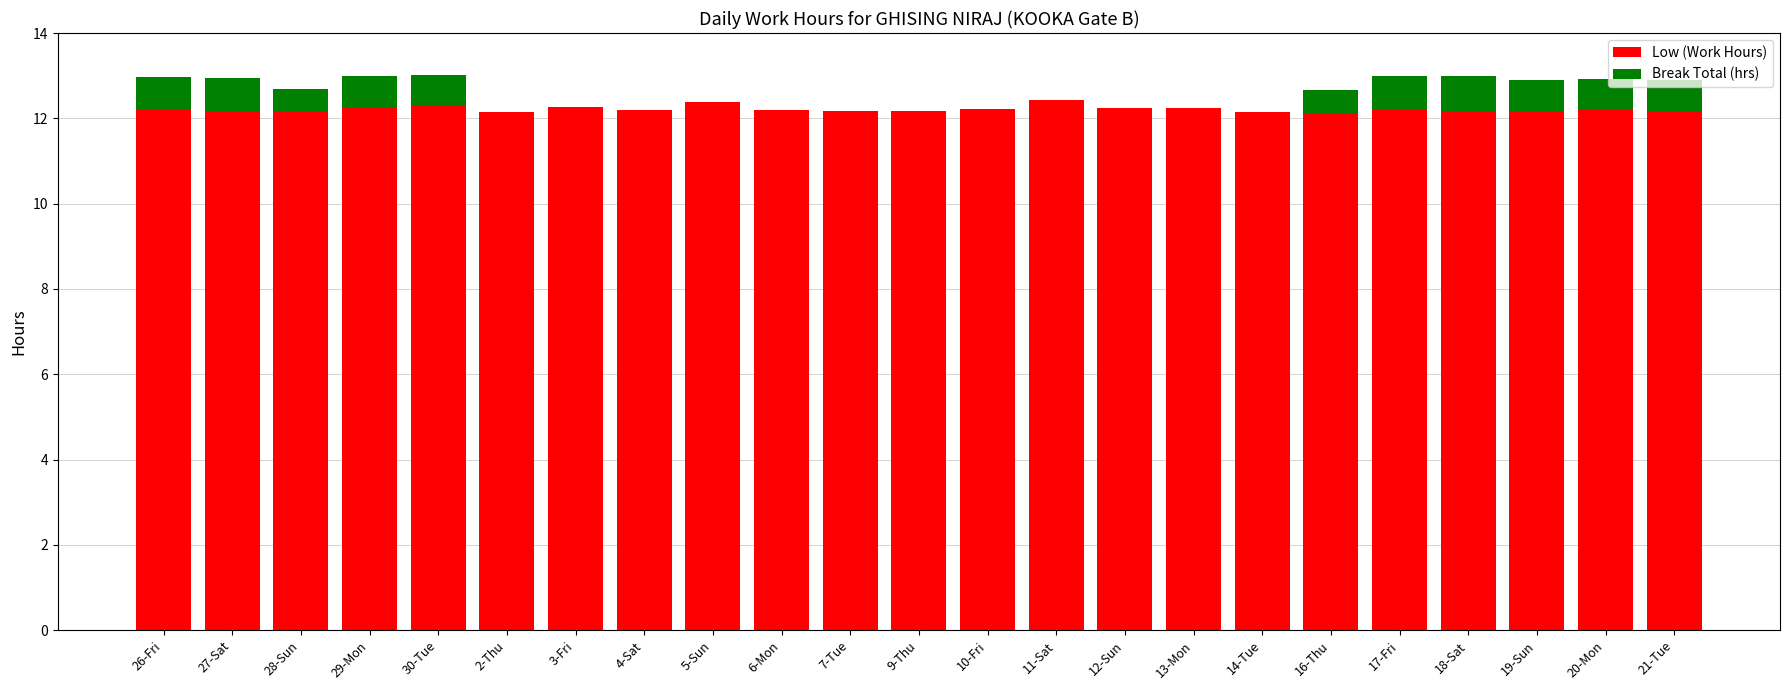

The value of Low (Work Hours) at 28-Sun is 12.2. True or false?

True